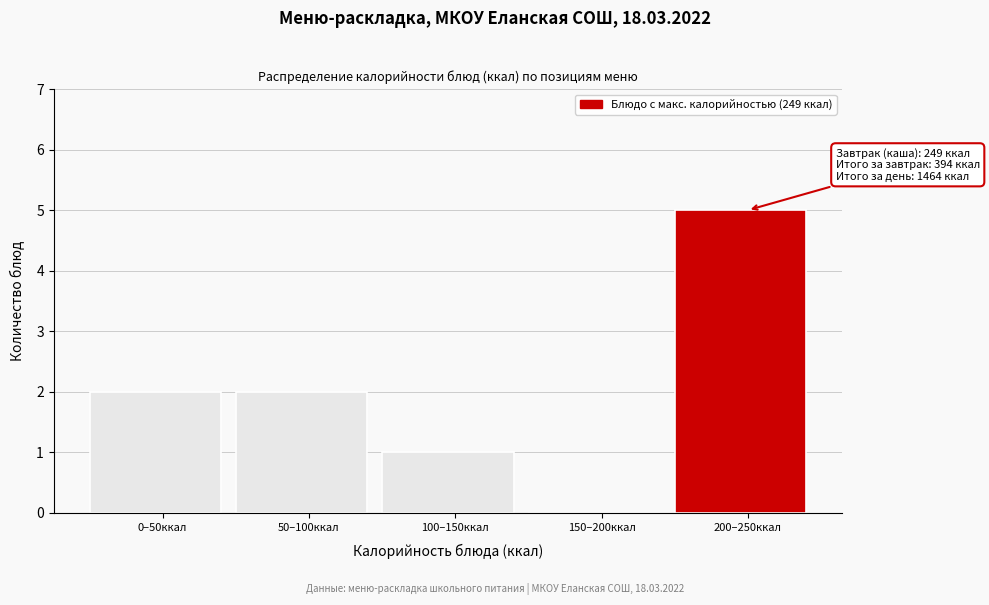

Reading left to right, extract all data points from this chart.

0–50ккал=2	50–100ккал=2	100–150ккал=1	150–200ккал=0	200–250ккал=5